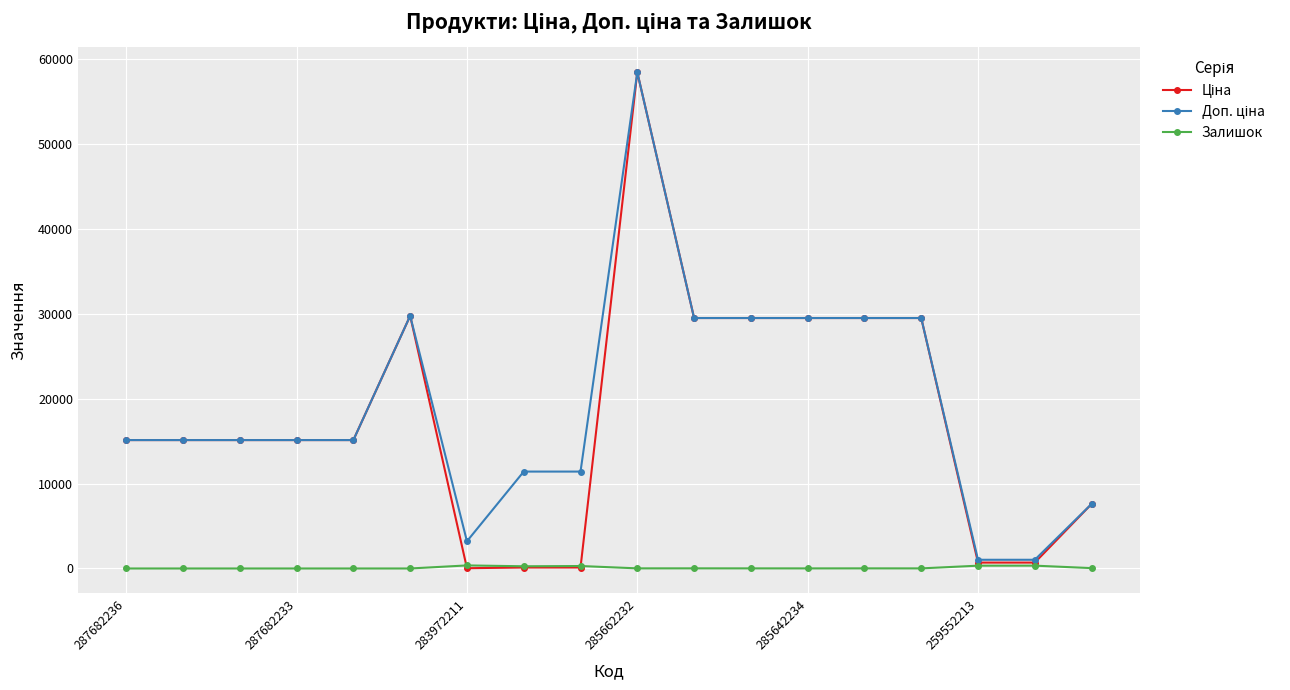

How many series are shown in this chart?

3